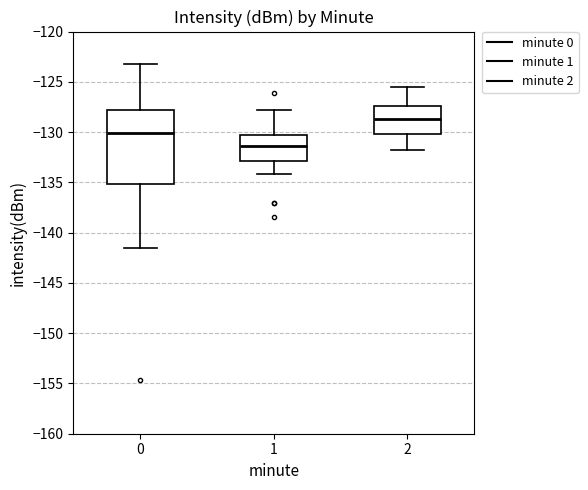

Comparing the boxes themselves (not the whiskers), which one is the tallest?

0